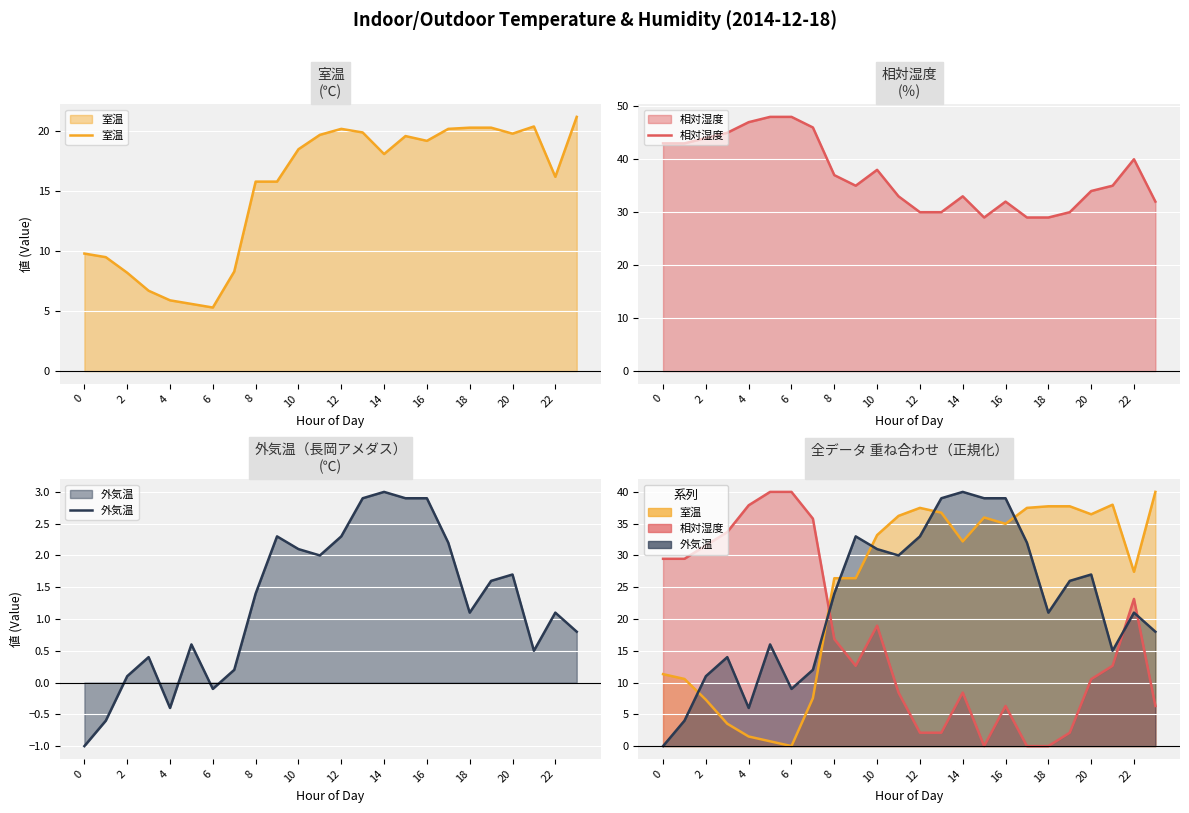

What is the label of the 5th point from the right?

19